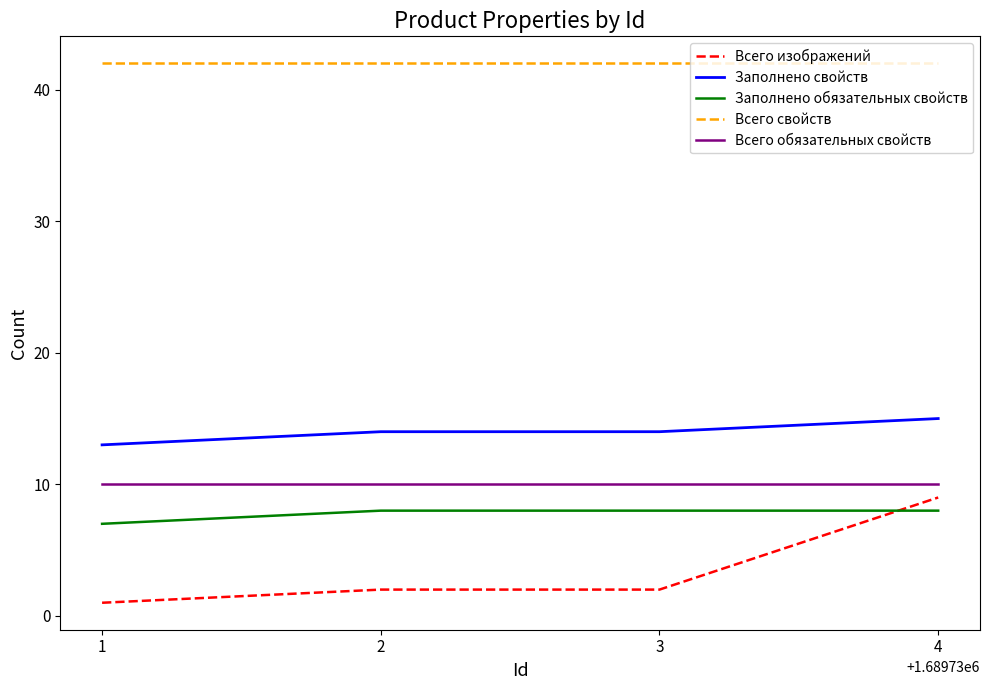

Is it true that Заполнено обязательных свойств equals 10 at 3?

False